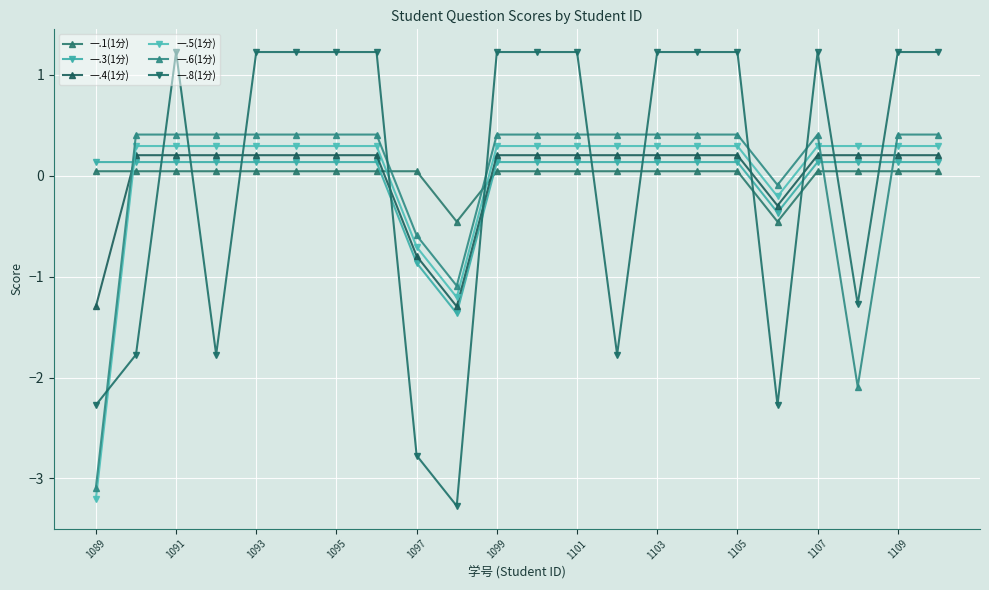

What is the difference between the second highest and minimum values in the 一.8(1分) series?

4.5